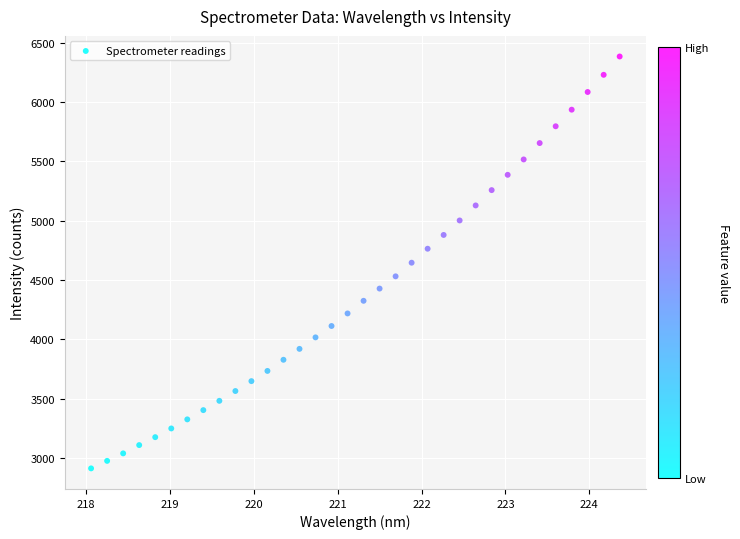

What is the range of X values (max minus min)?

6.3